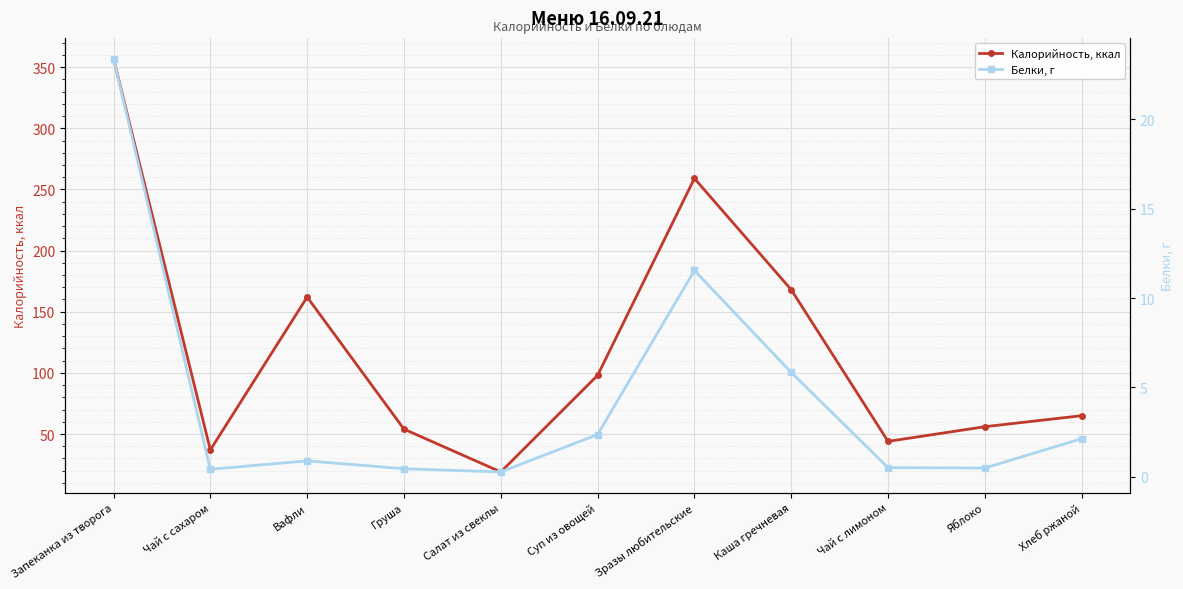

Which series has the largest total across all categories?

Калорийность, ккал